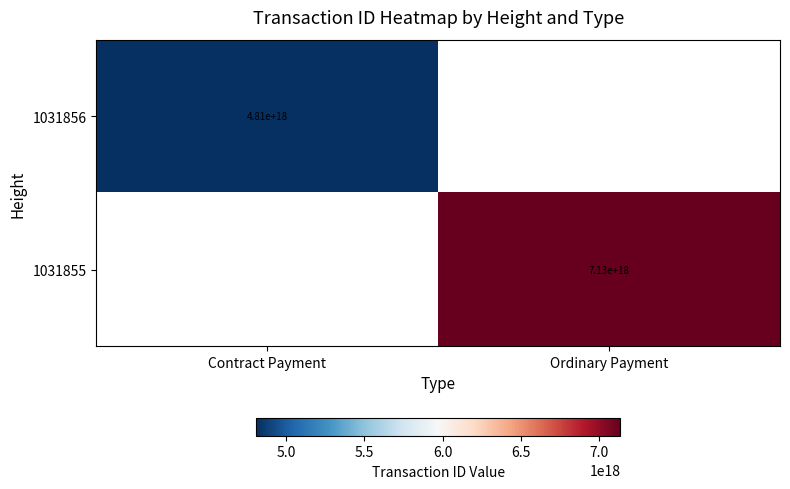

The 1031855 series shows 3412833713415264768 at Ordinary Payment. True or false?

False